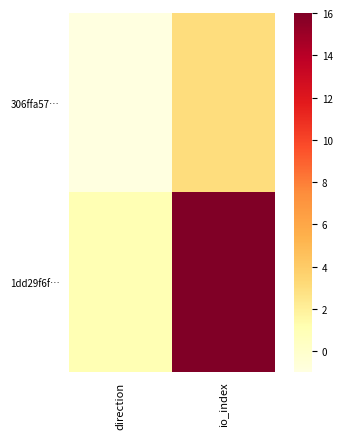

Reading left to right, transcribe all the data shown in this chart.

306ffa57…: direction=-1	io_index=3
1dd29f6f…: direction=1	io_index=16